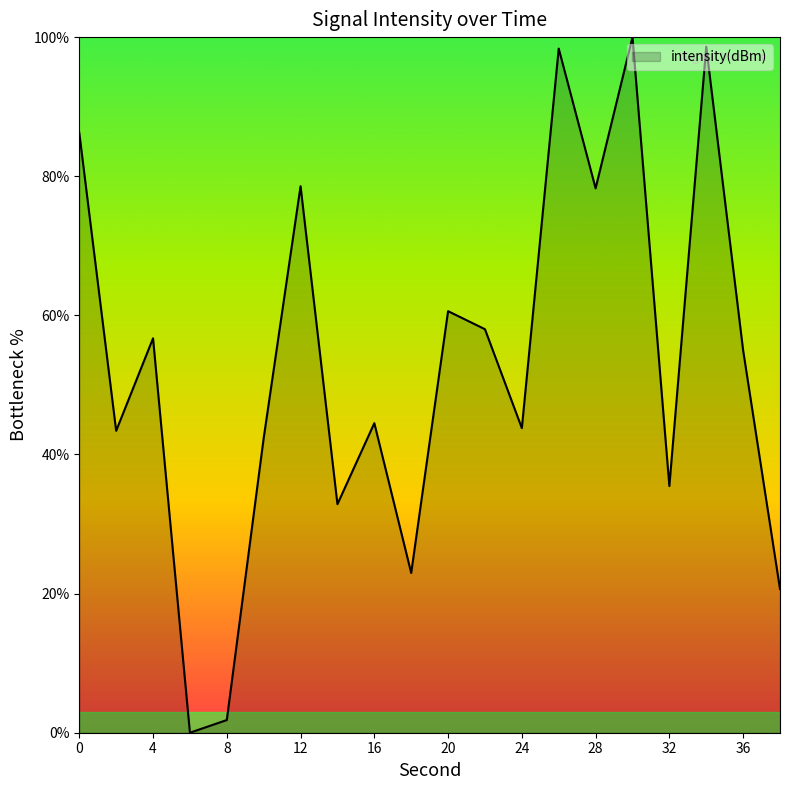

What is the maximum value shown in the chart?

100.0